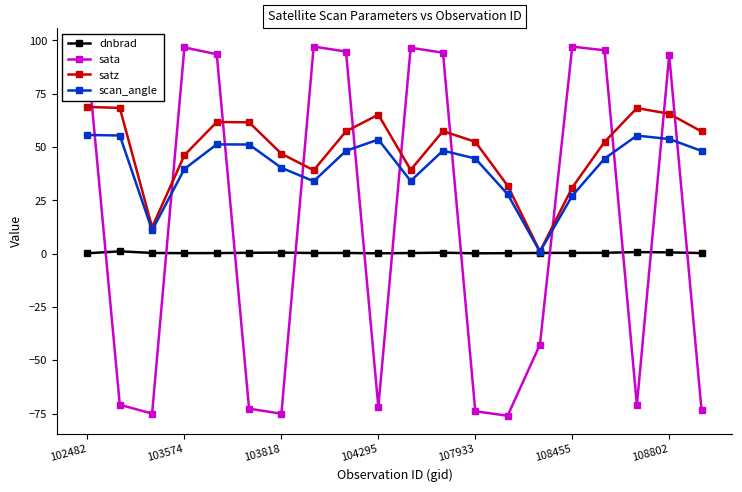

What is the smallest value displayed?

-76.0